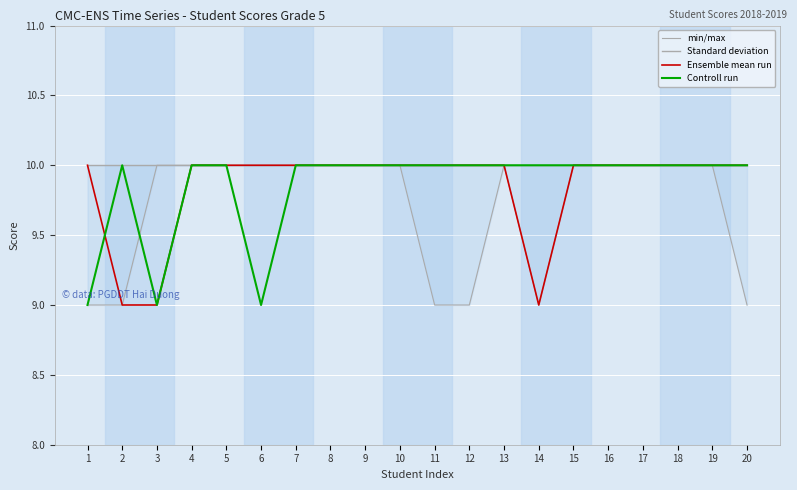

Between 13 and 17, which is larger?

13